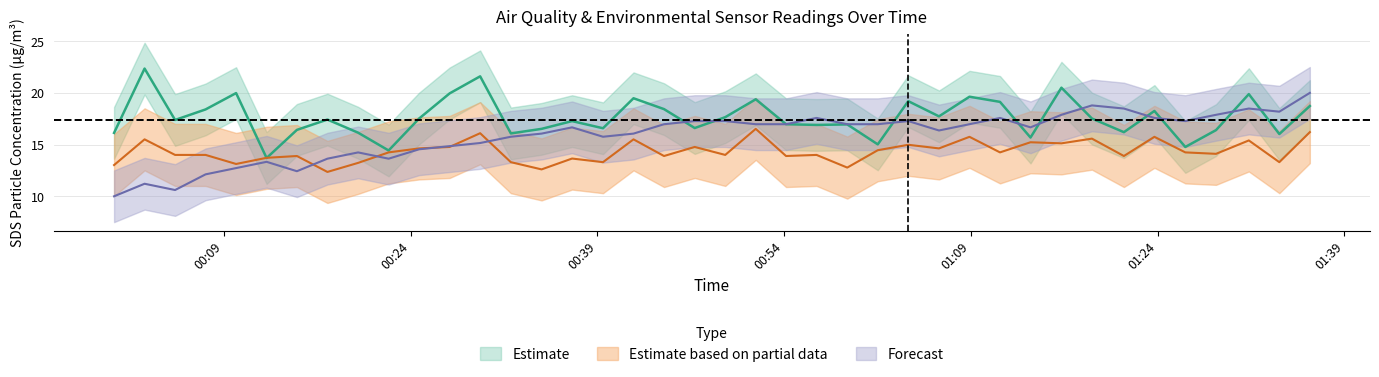

After their last crossing, which series has the higher values: SDS_P1 or BME280_temperature?

BME280_temperature